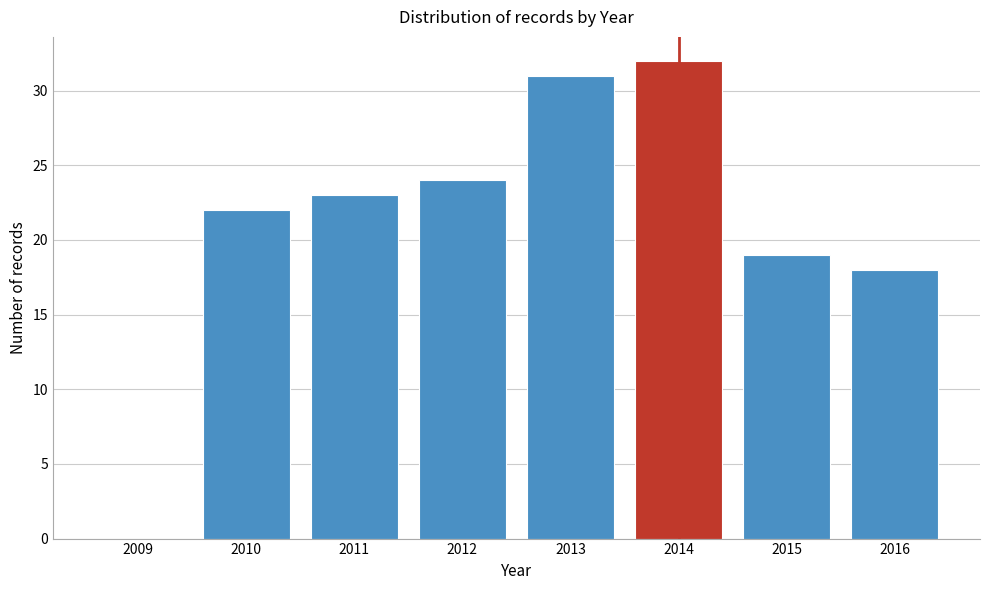

What is the sum of the values at 2010 and 2009?

22